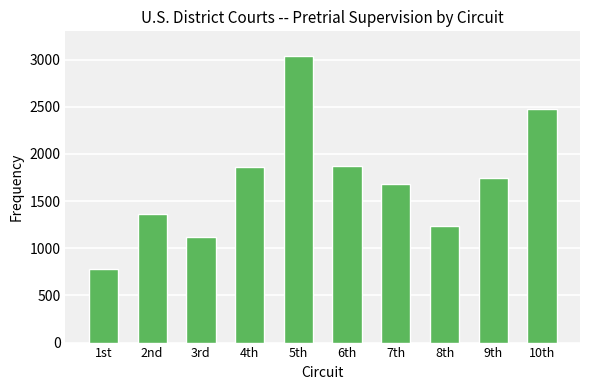

How many data points are less than 1741?

5